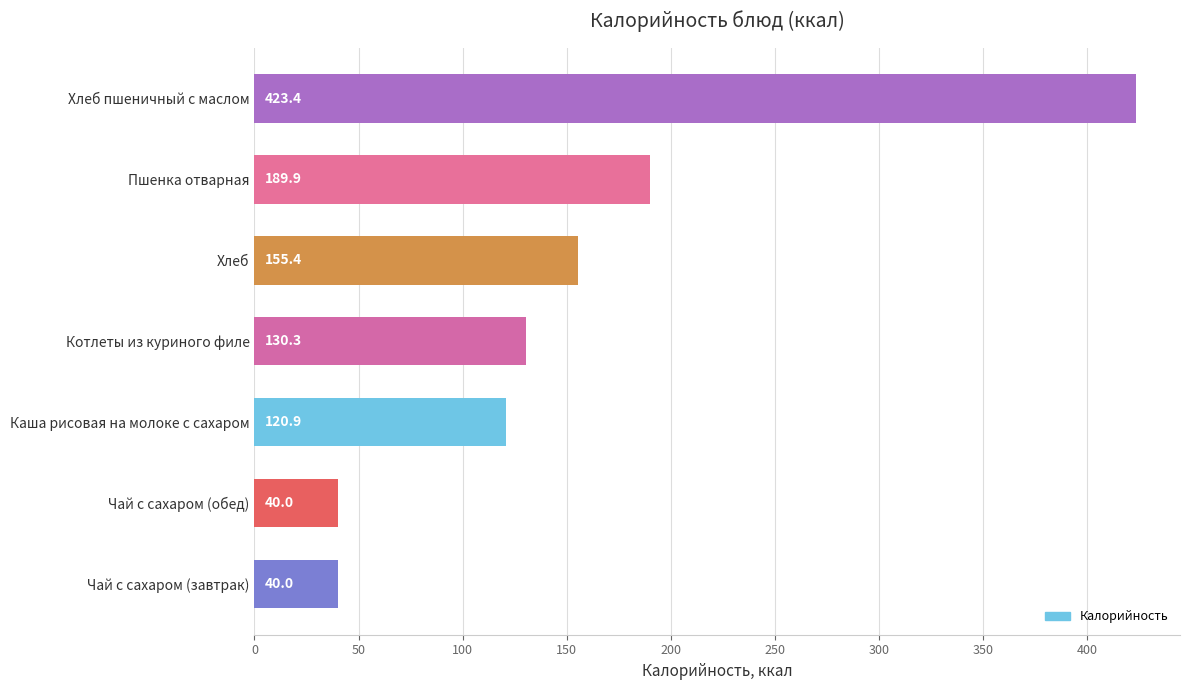

Between Каша рисовая на молоке с сахаром and Пшенка отварная, which is larger?

Пшенка отварная